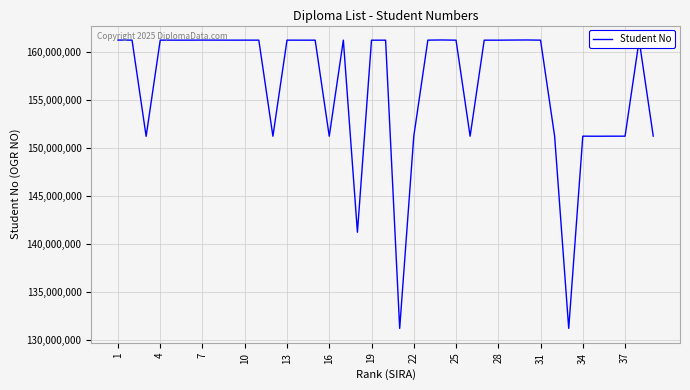

What is the difference between the maximum and minimum values?

29999980